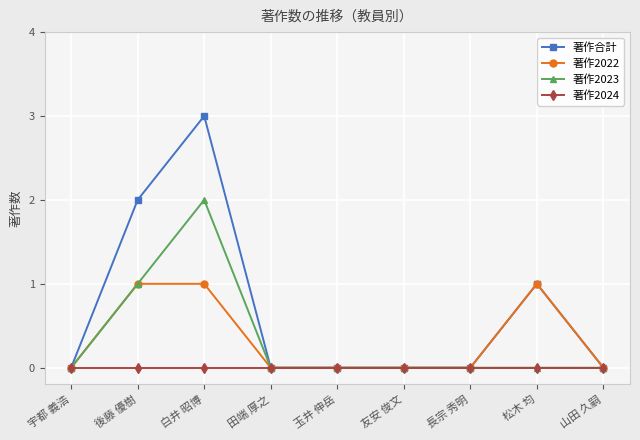

Is the value of 著作2022 at 白井 昭博 greater than the value of 著作合計 at 後藤 優樹?

No